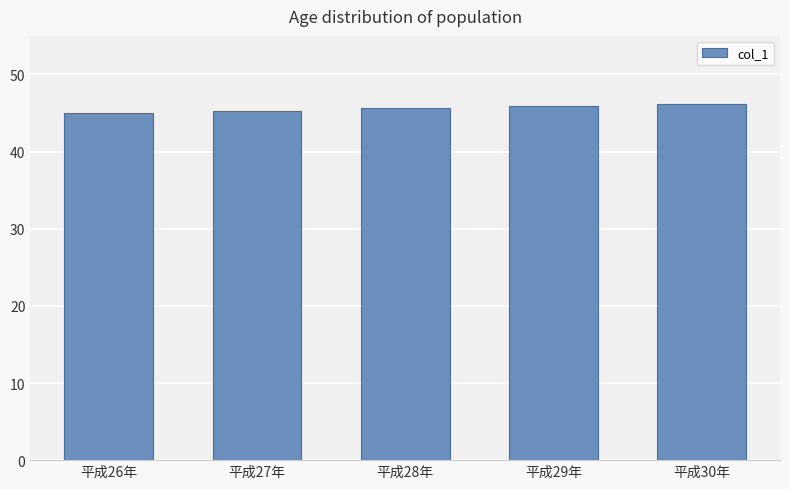

What is the label of the 4th bar from the right?

平成27年